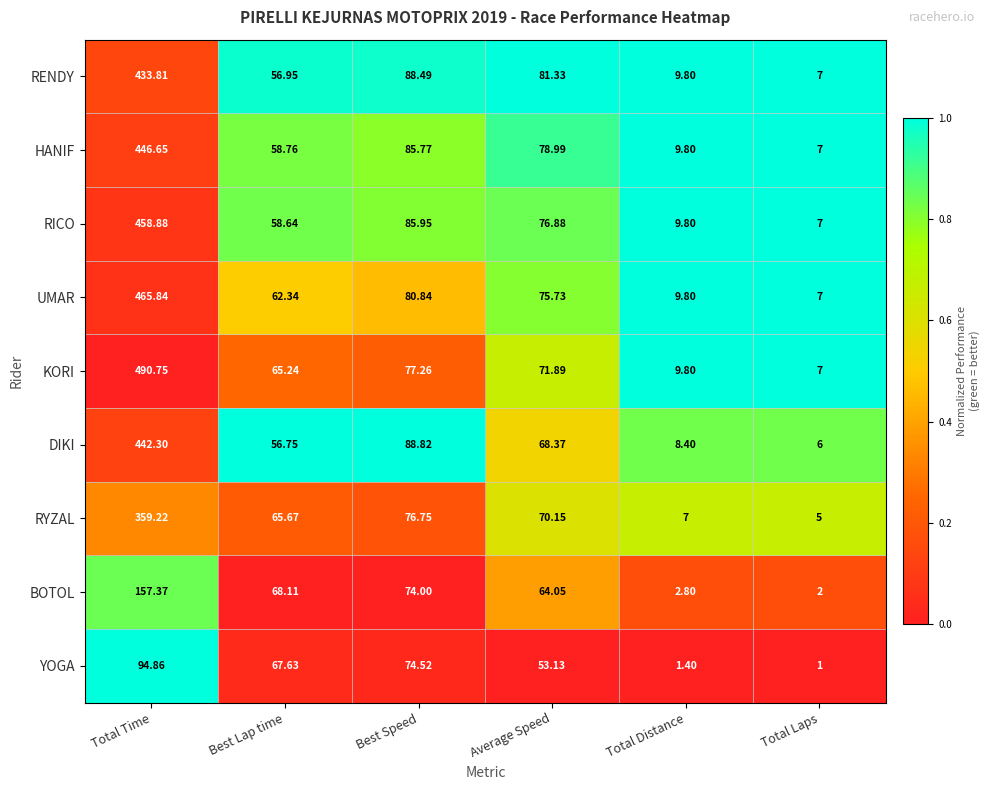

What is the spread (max minus min) of values at Total Distance?

8.4